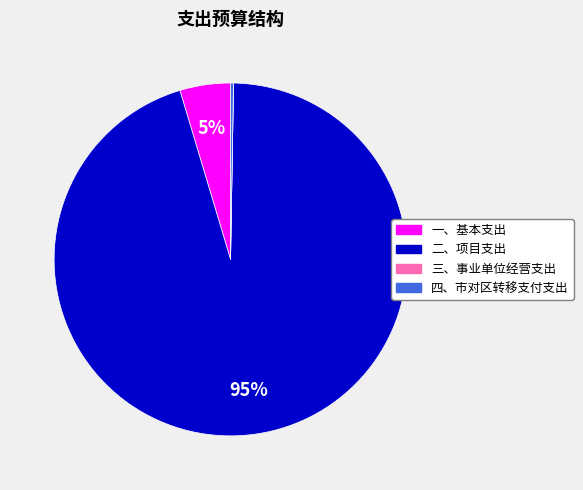

To the nearest percent, what portion does 一、基本支出 represent?

5%